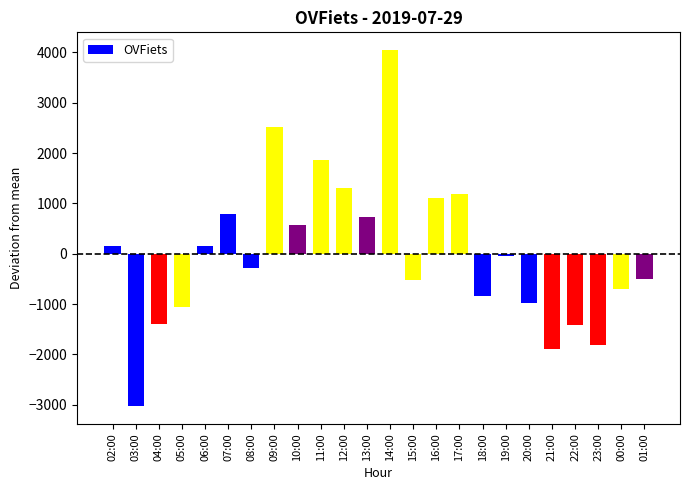

What is the difference between the second highest and minimum values?

5542.0